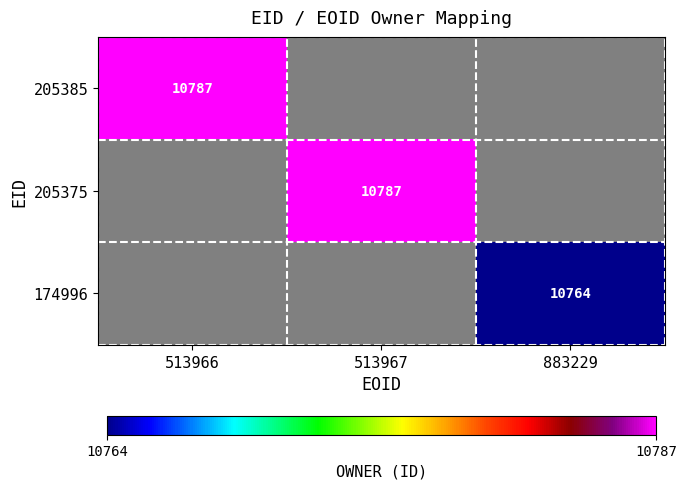

The 174996 series shows 10764 at 883229. True or false?

True